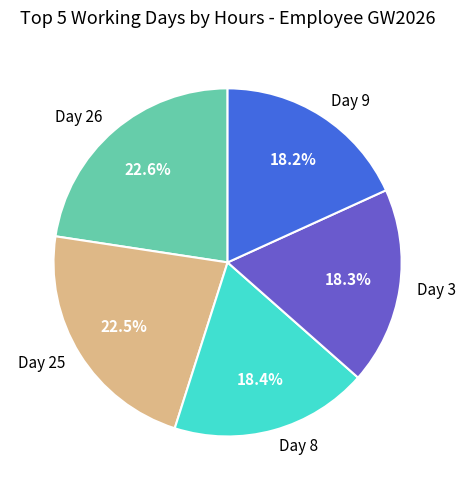

Is there a majority slice in this chart?

No